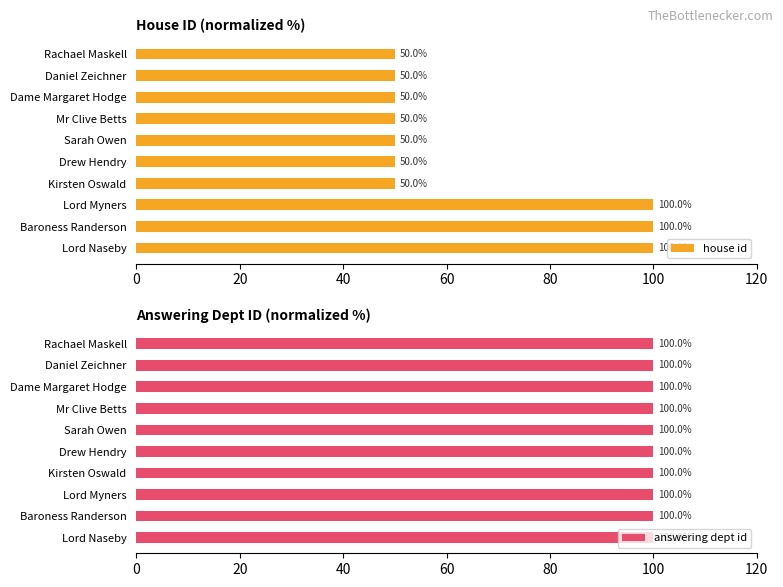

The house id series shows 13 at Dame Margaret Hodge. True or false?

False